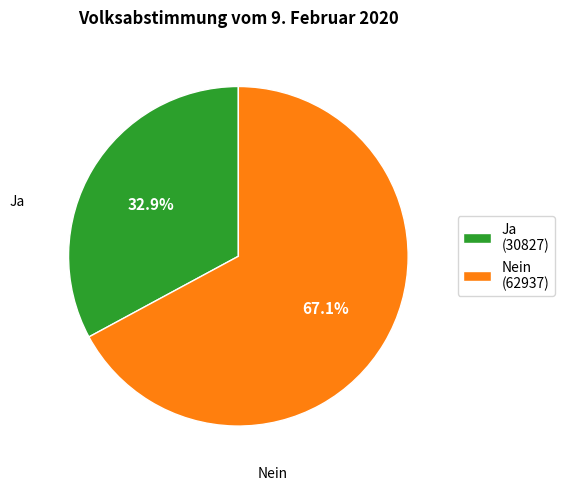

Approximately how many times larger is the value at Nein compared to Ja?

2.0